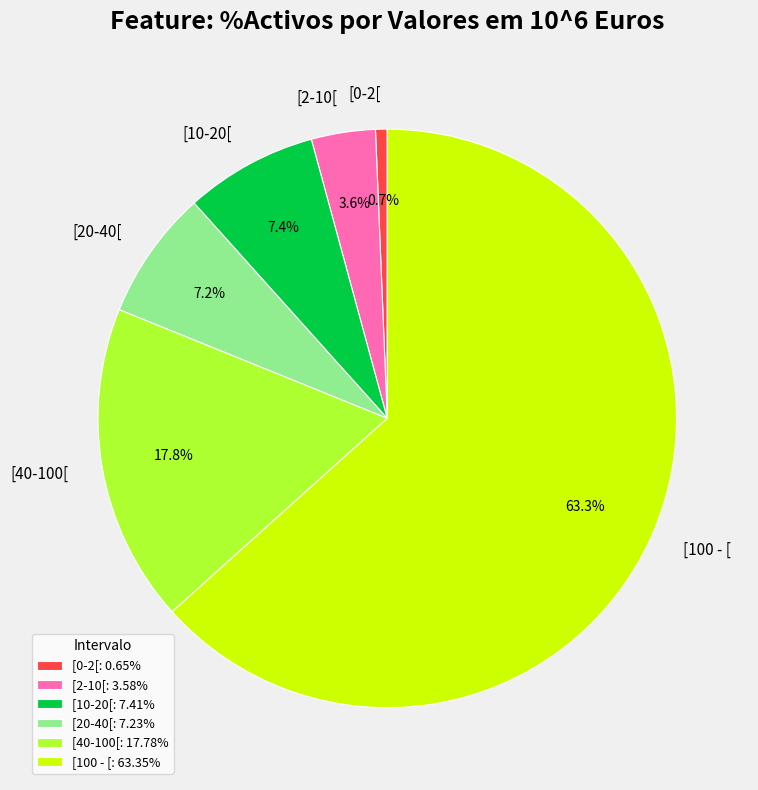

Does [100 - [ represent more than half of the total?

Yes